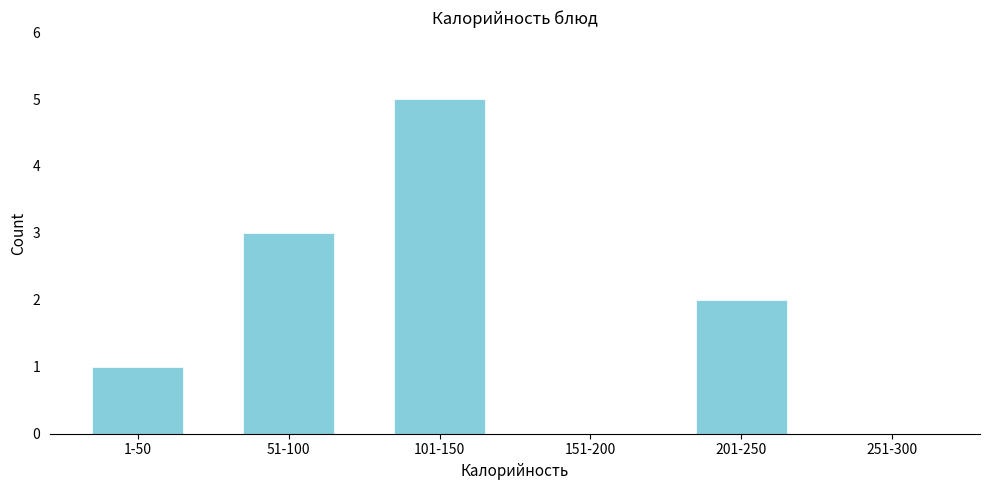

Reading left to right, extract all data points from this chart.

1-50=1	51-100=3	101-150=5	151-200=0	201-250=2	251-300=0